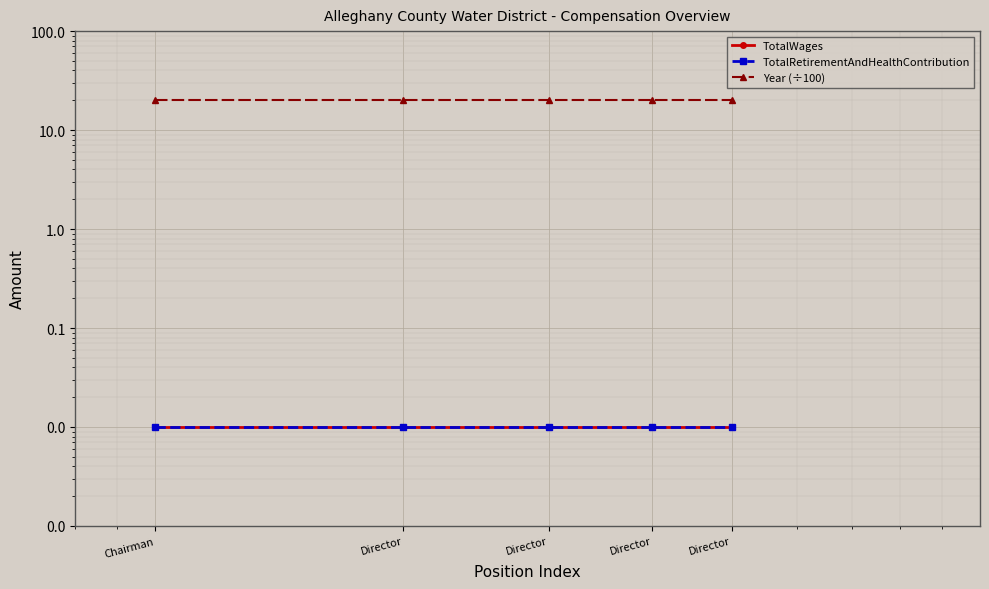

Reading left to right, list all the values displayed in this chart.

TotalWages: Chairman=0.0	Director=0.0	Director=0.0	Director=0.0	Director=0.0
TotalRetirementAndHealthContribution: Chairman=0.0	Director=0.0	Director=0.0	Director=0.0	Director=0.0
Year (÷100): Chairman=20.1	Director=20.1	Director=20.1	Director=20.1	Director=20.1